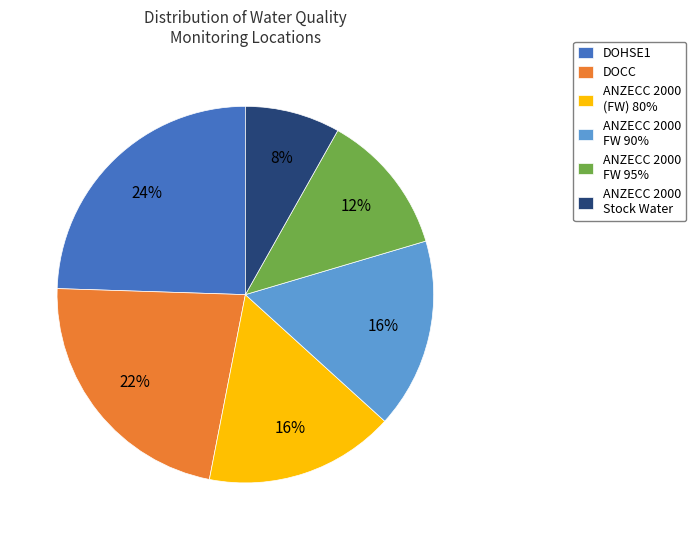

Count the number of slices in the pie.

6